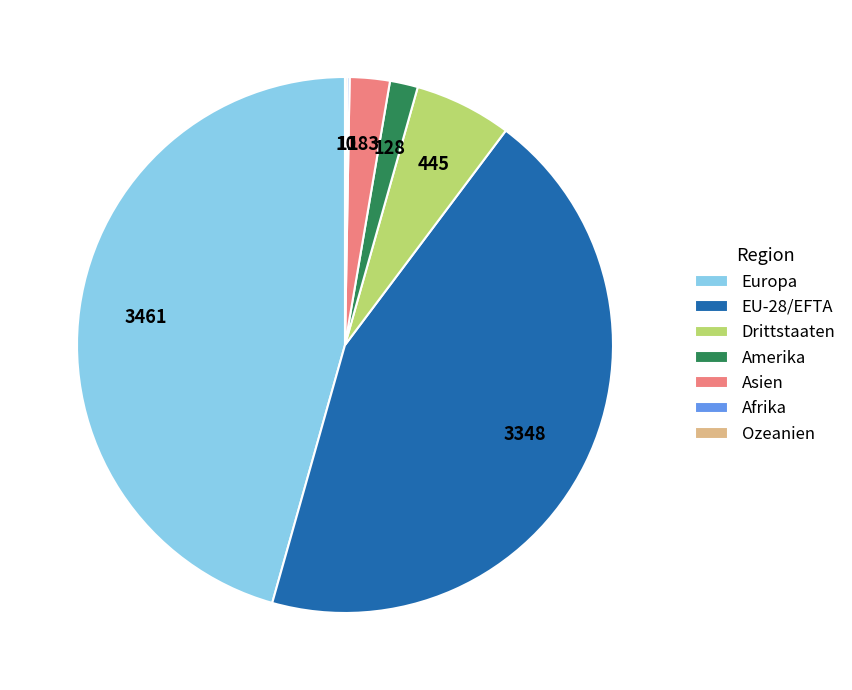

Is EU-28/EFTA the majority of the pie?

No